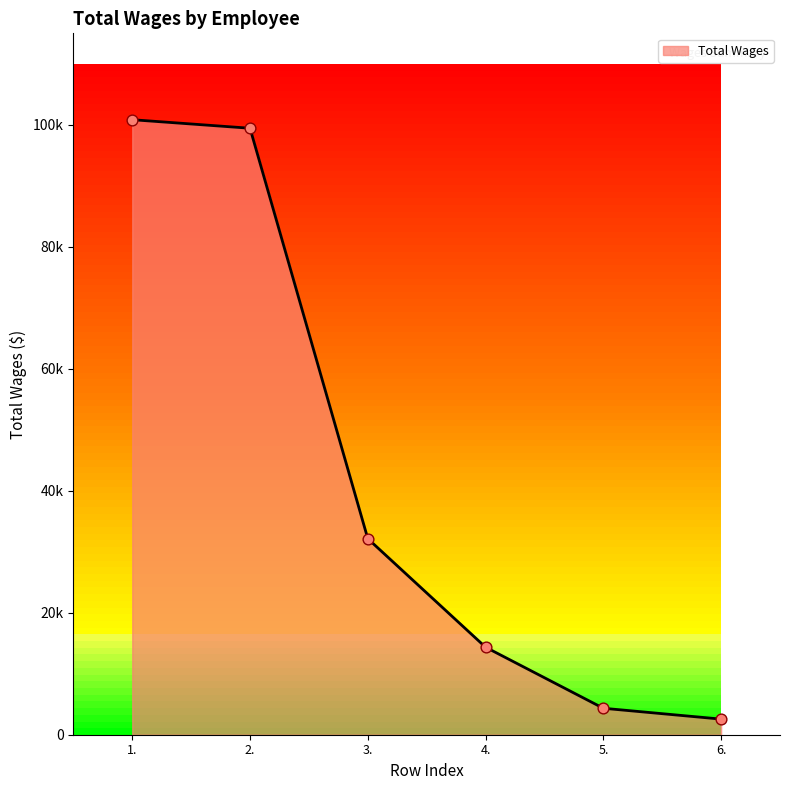

What is the change in value from 2. to 5.?

-95099